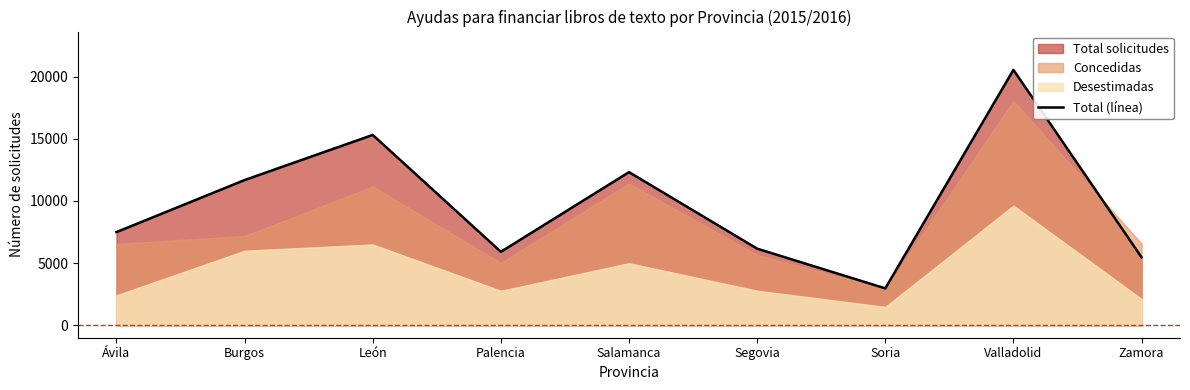

What position from the right is Palencia?

6